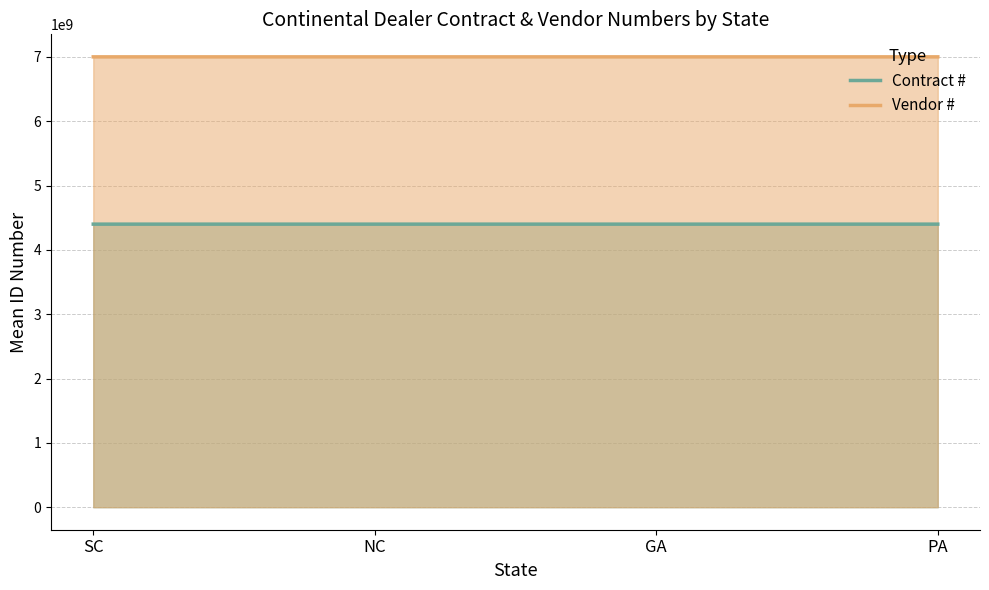

What is the difference between the maximum and minimum values in the Contract # series?

8072.0